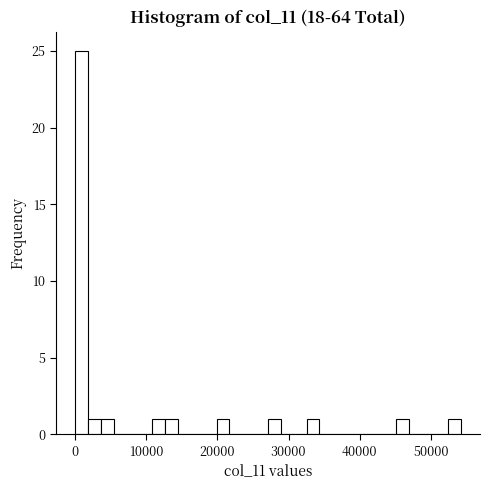

Around what value on the x-axis is the tallest bar? Give the approximate position of its centre, as read against the axis.

1000